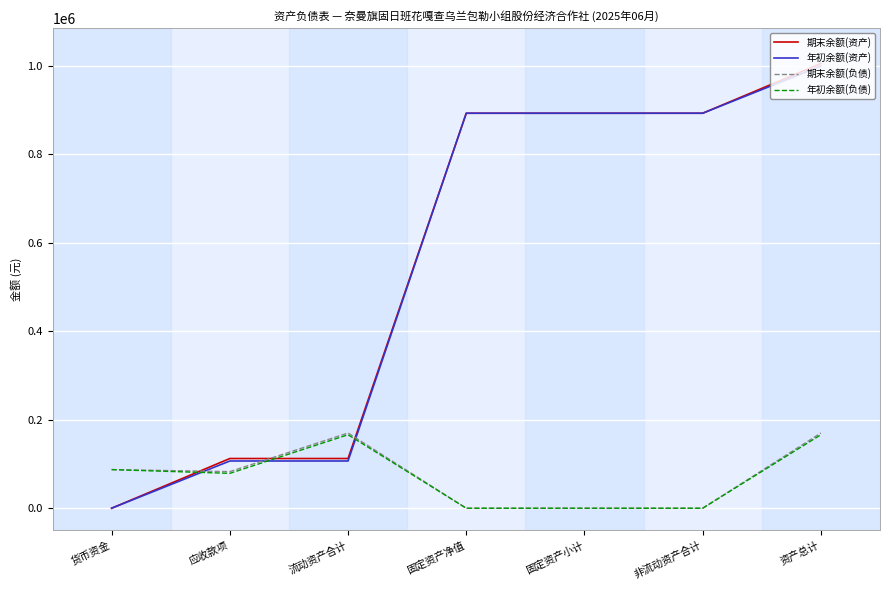

How many times do 年初余额(负债) and 期末余额(资产) cross each other?

3